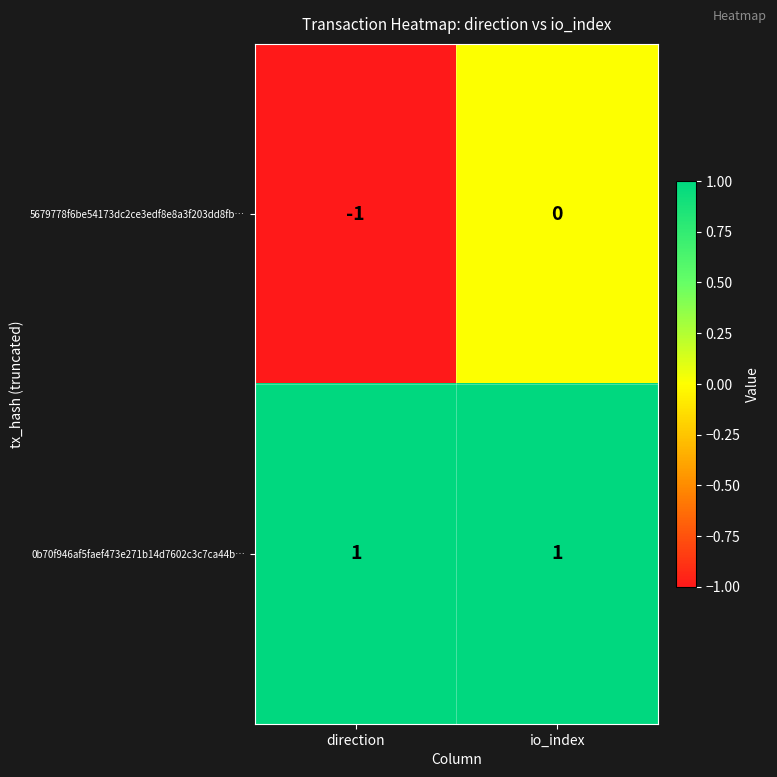

At which label is 5679778f6be54173dc2ce3edf8e8a3f203dd8fb… closest to 0?

io_index